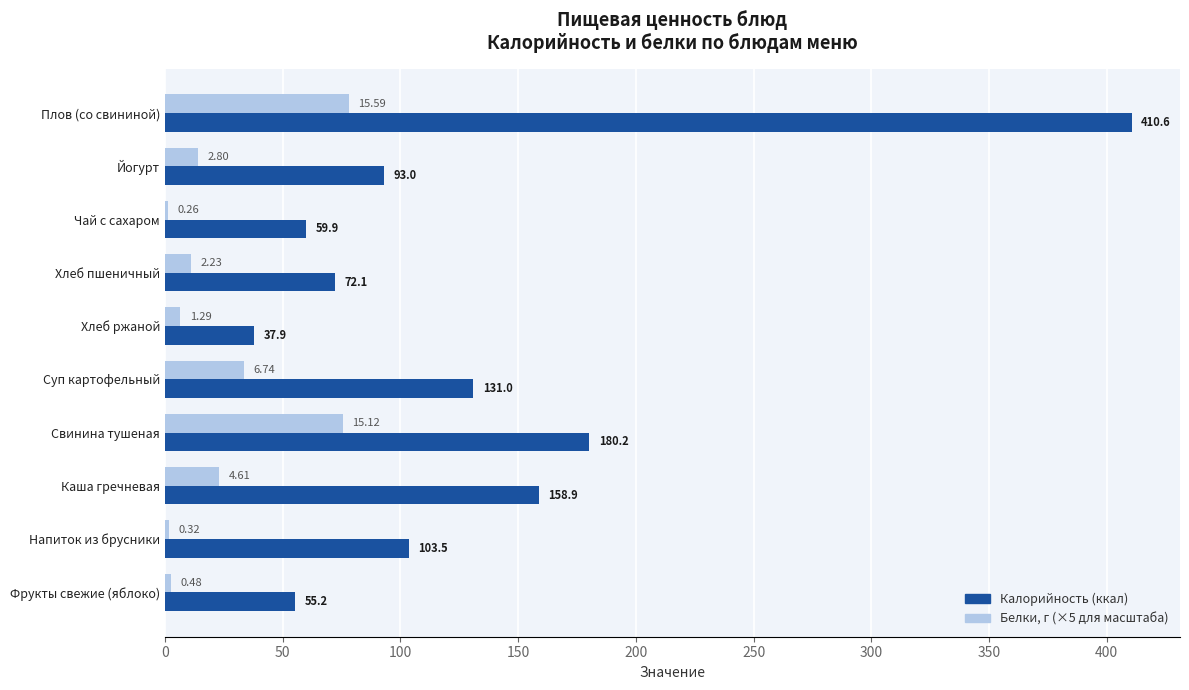

What is the total value across all series at Каша гречневая?

182.0